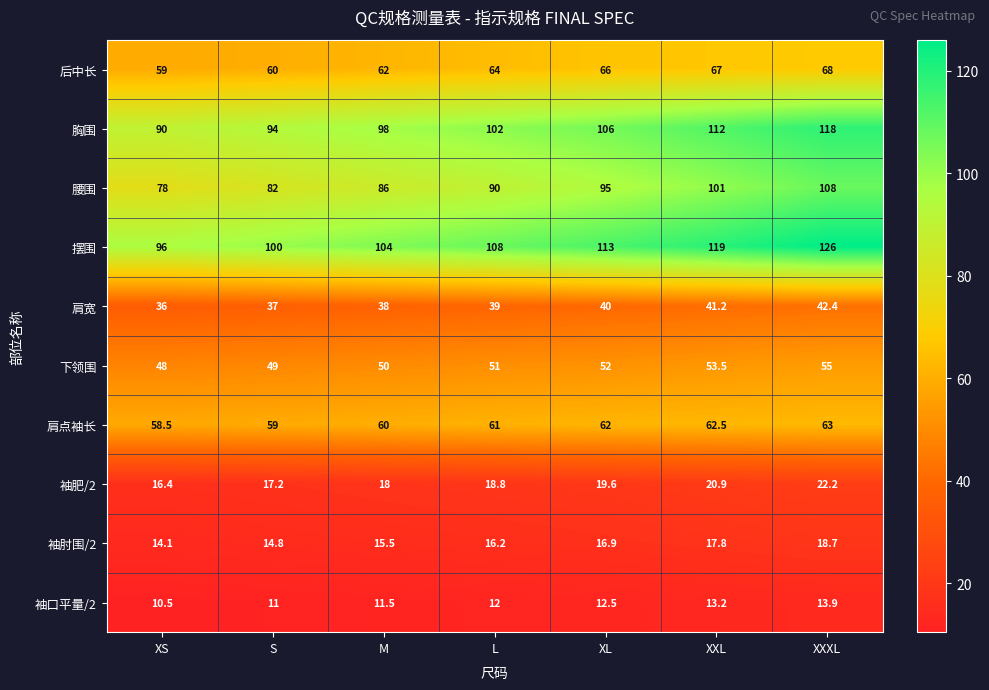

Rank the series by their maximum value, from lowest to highest.

袖口平量/2, 袖肘围/2, 袖肥/2, 肩宽, 下领围, 肩点袖长, 后中长, 腰围, 胸围, 摆围